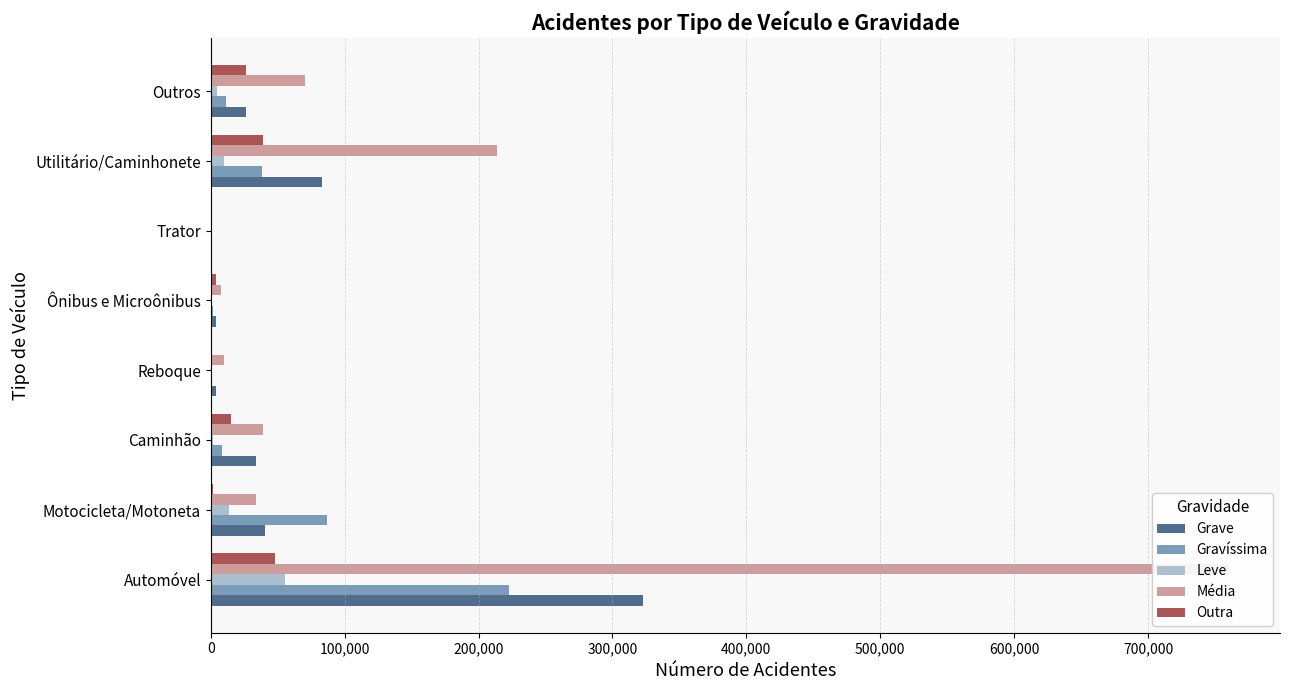

What is the approximate value of Grave at Motocicleta/Motoneta, to the nearest 100?

40300